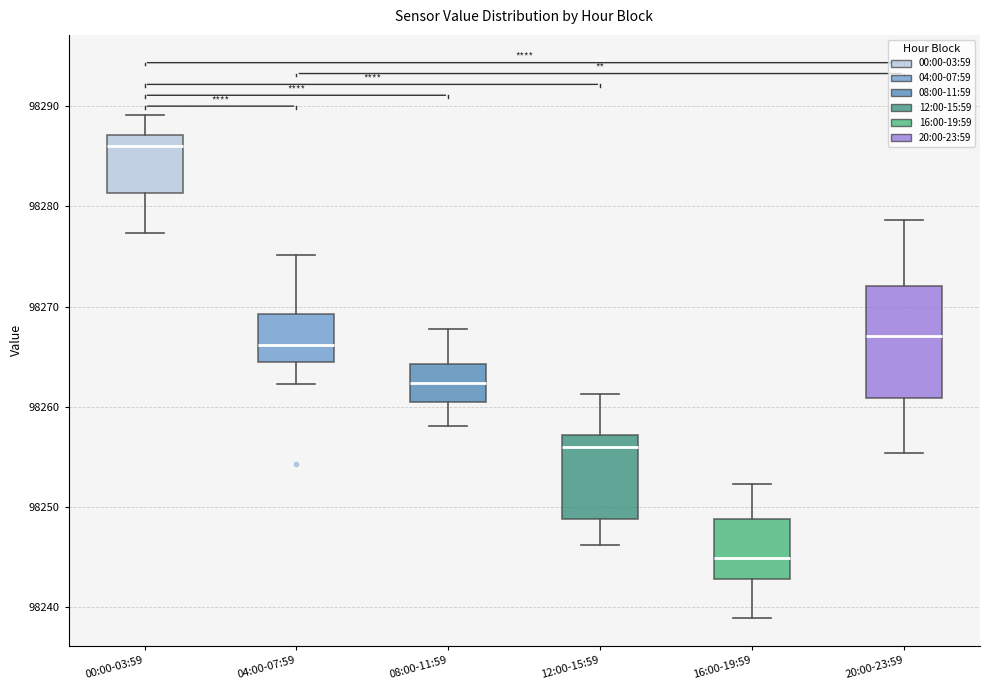

Which box is the tallest, from its lower edge to its upper edge?

20:00-23:59